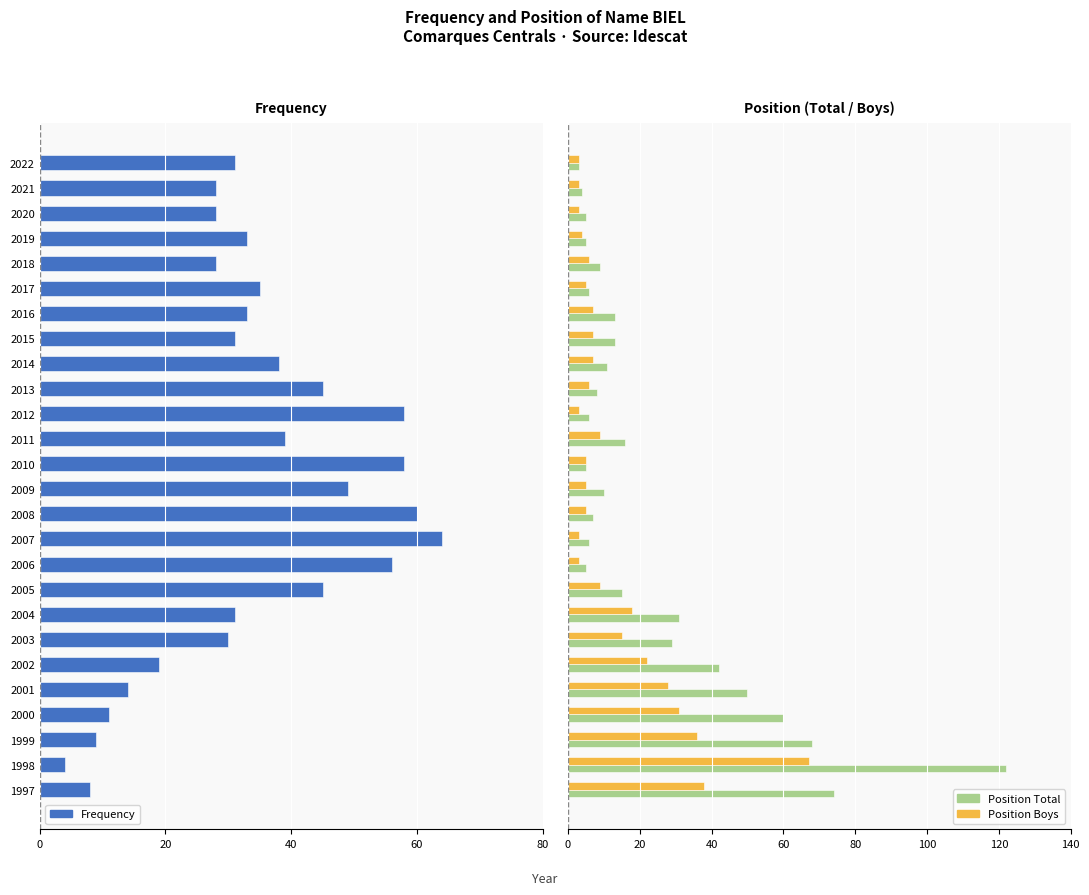

How many values in the Position Boys series exceed 7?

10